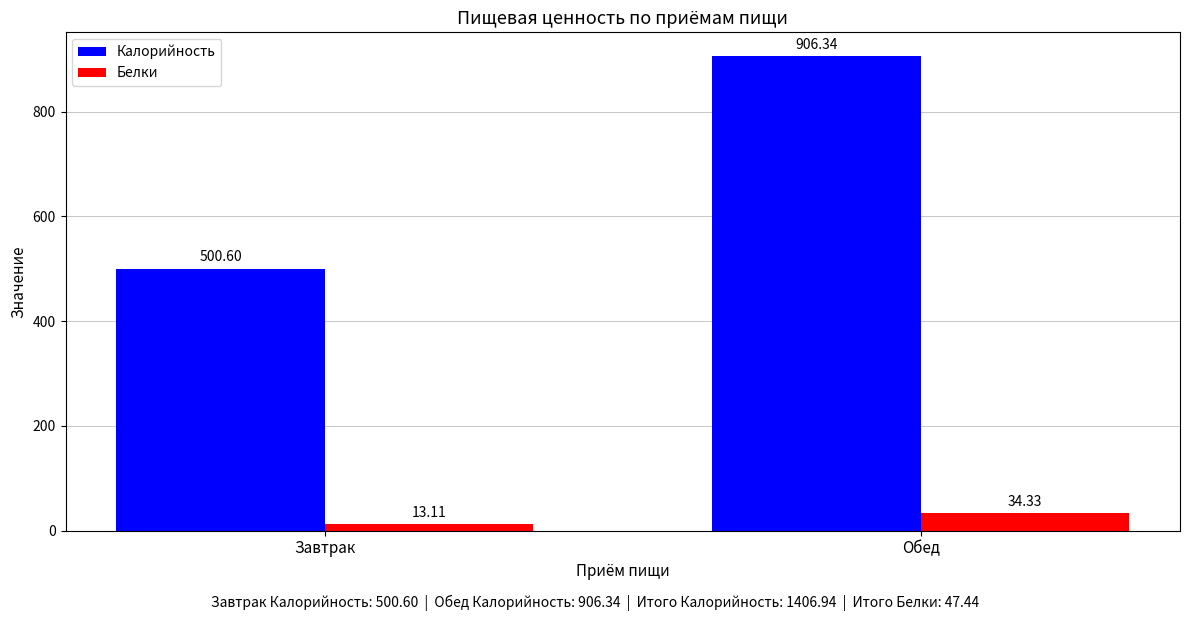

What is the highest value of the Калорийность series?

906.3